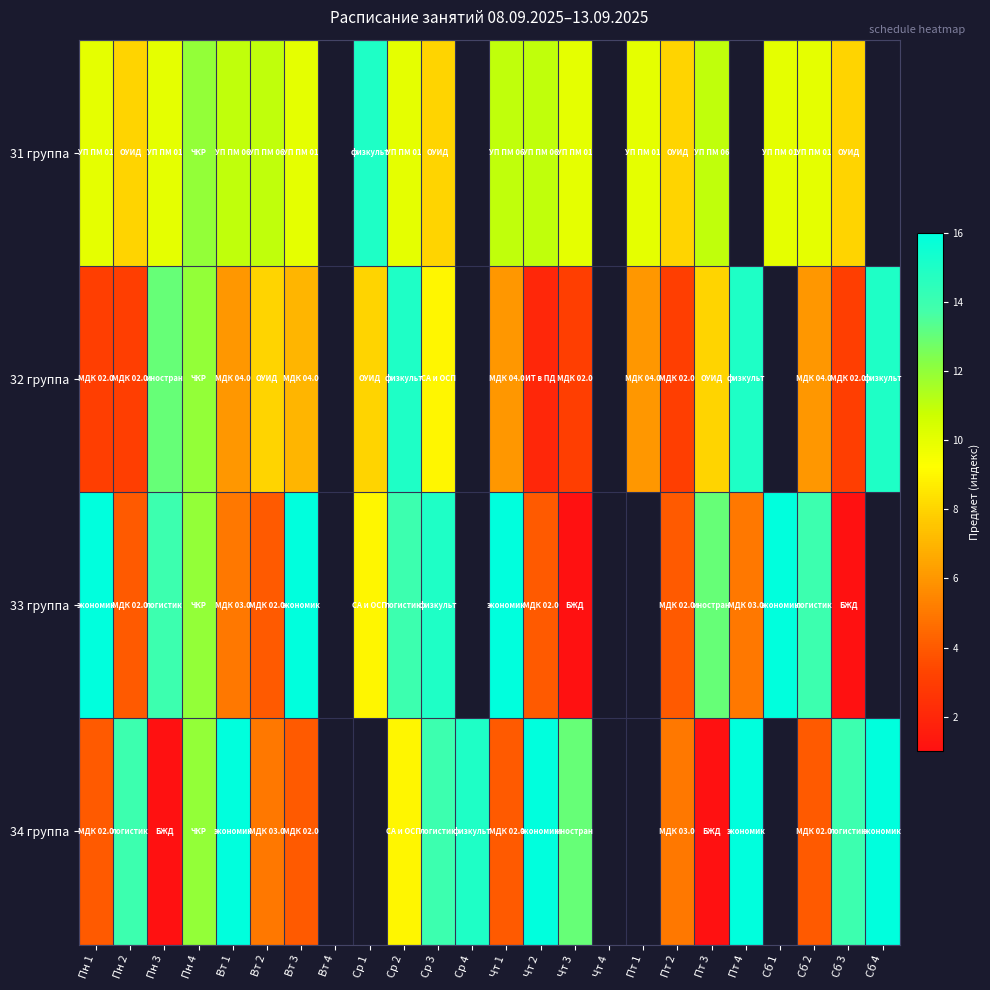

Between Пт 4 and Сб 2, which series saw the biggest shift?

34 группа